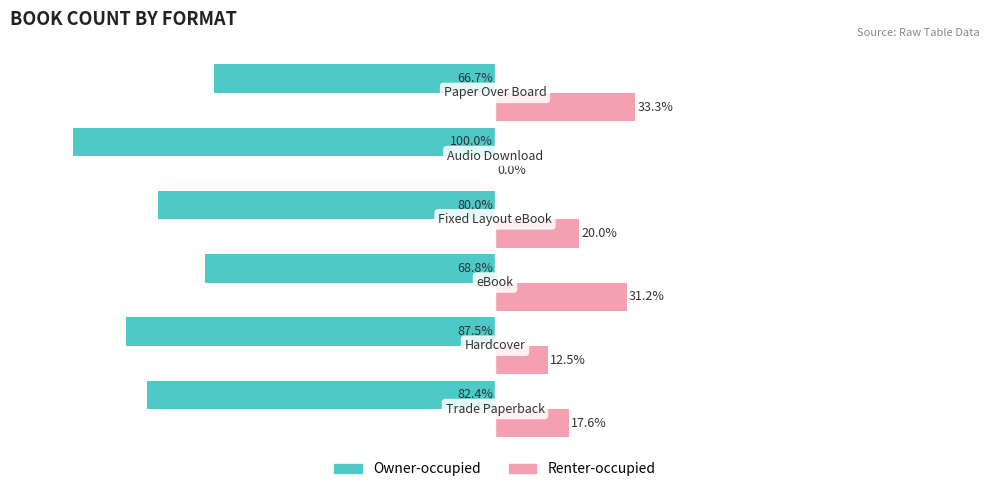

Which series has the largest total across all categories?

Renter-occupied